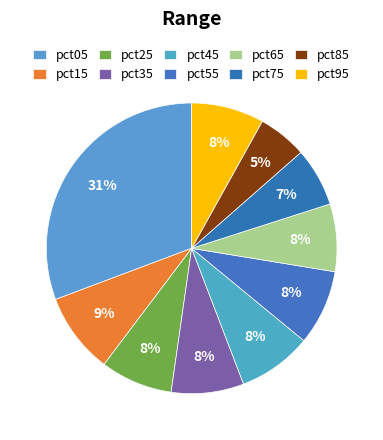

What percentage is the pct95 slice, to the nearest percent?

8%